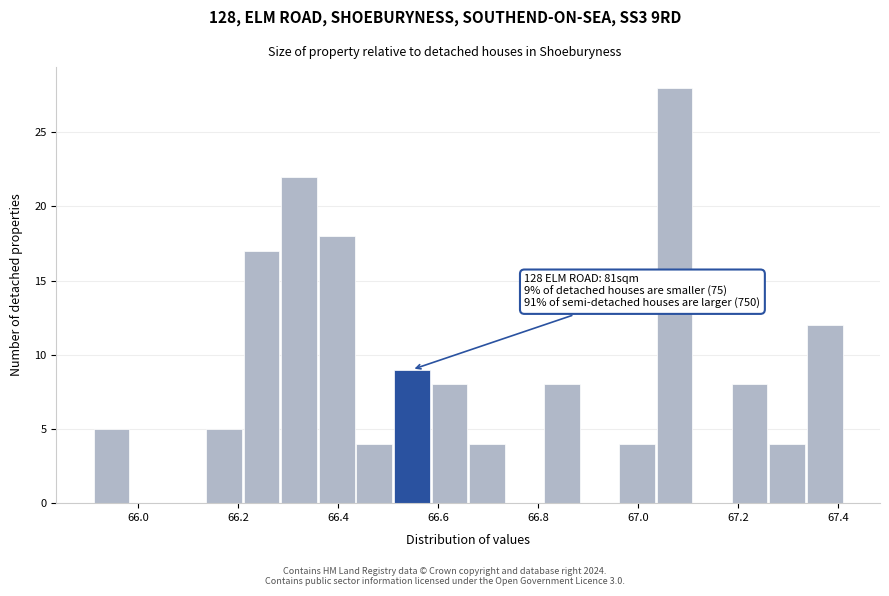

Read against the x-axis, roughly where is the centre of the tallest bar?

67.08